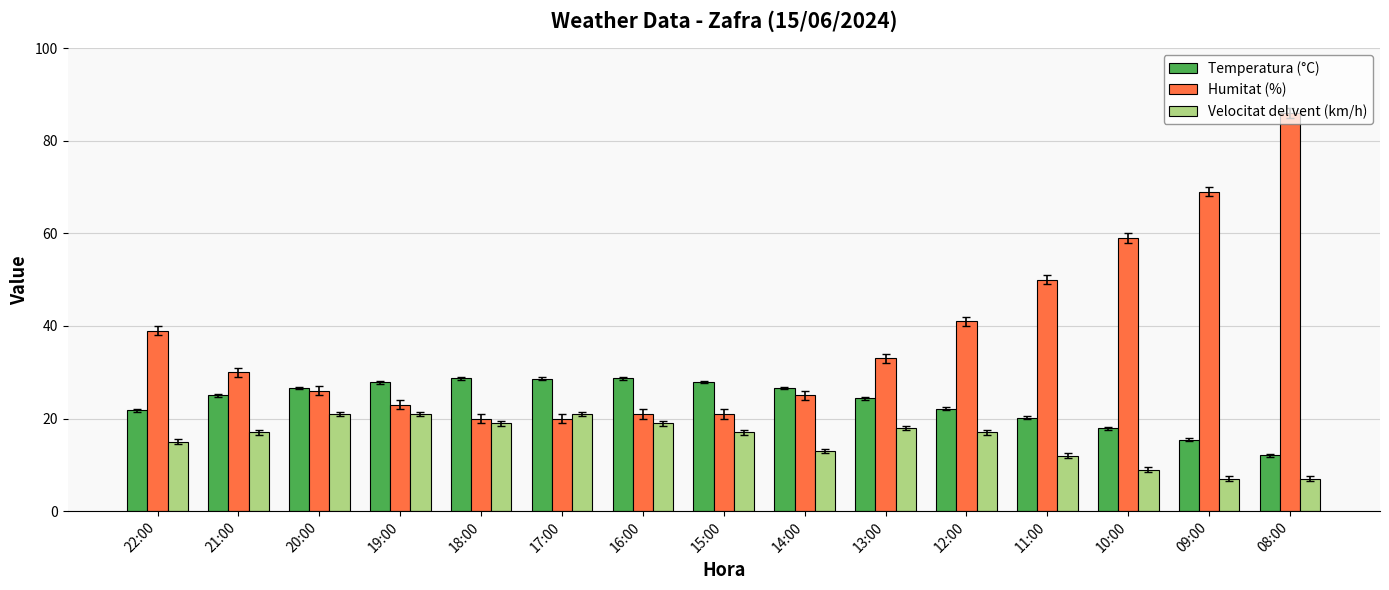

Is it true that Temperatura (°C) equals 25.0 at 21:00?

True